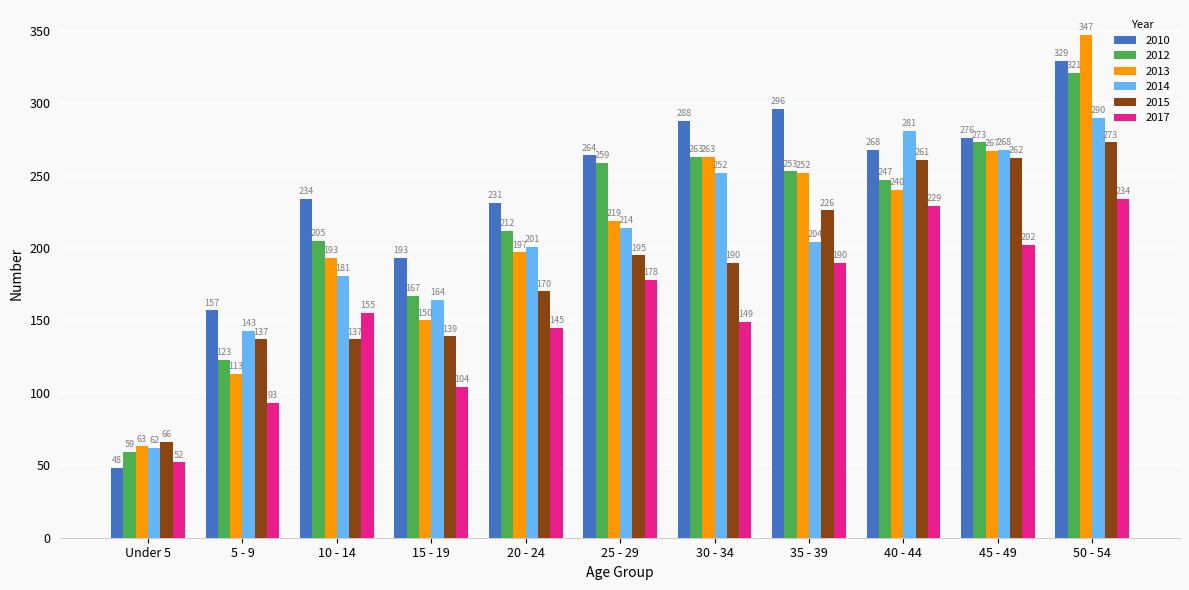

Where is 2010 nearest to the value 188?

15 - 19